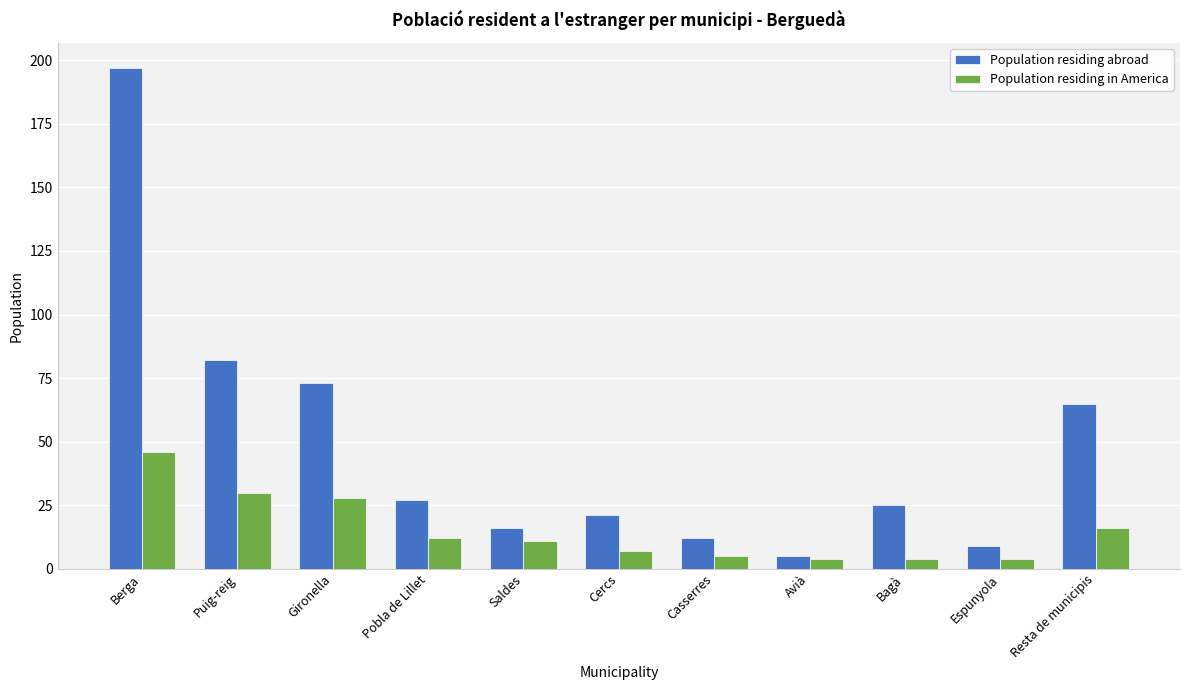

The Population residing in America series shows 4 at Avià. True or false?

True